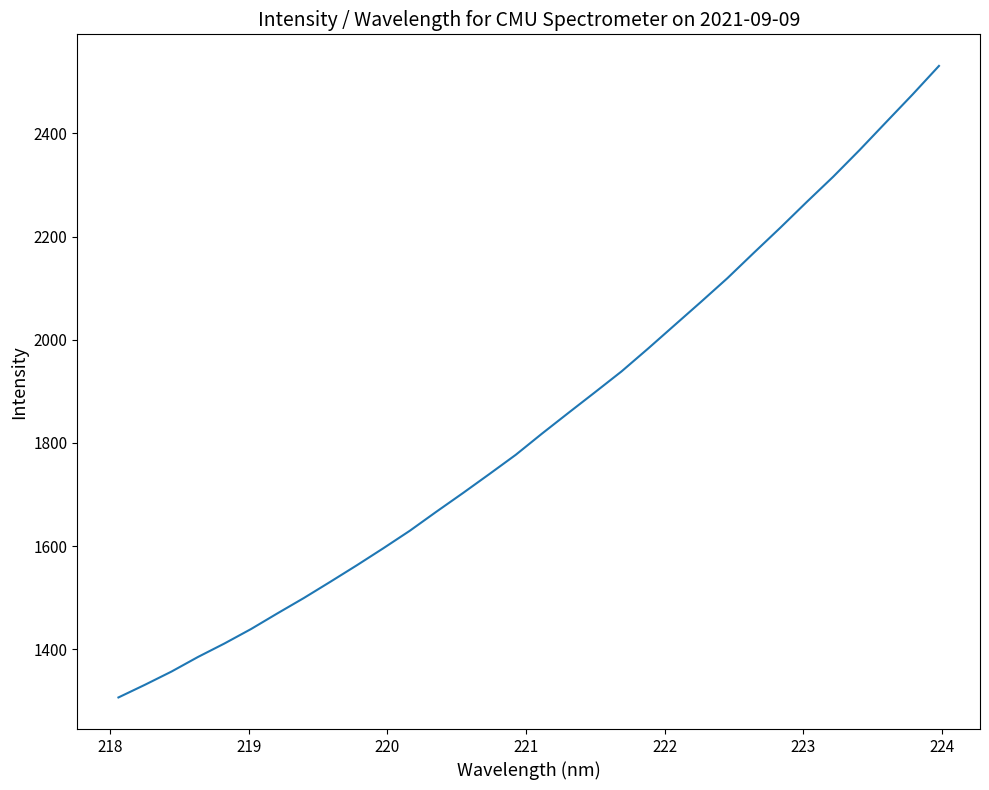

What is the greatest value displayed?

2531.0